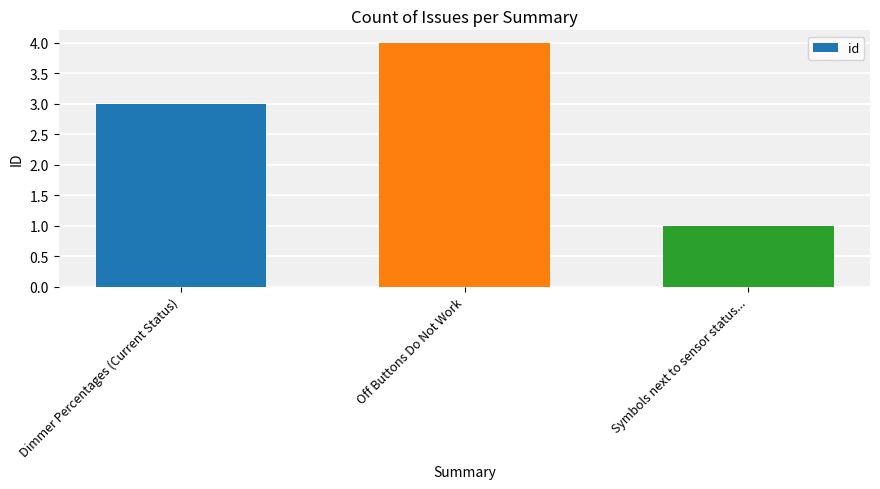

Read the value at Dimmer Percentages (Current Status).

3